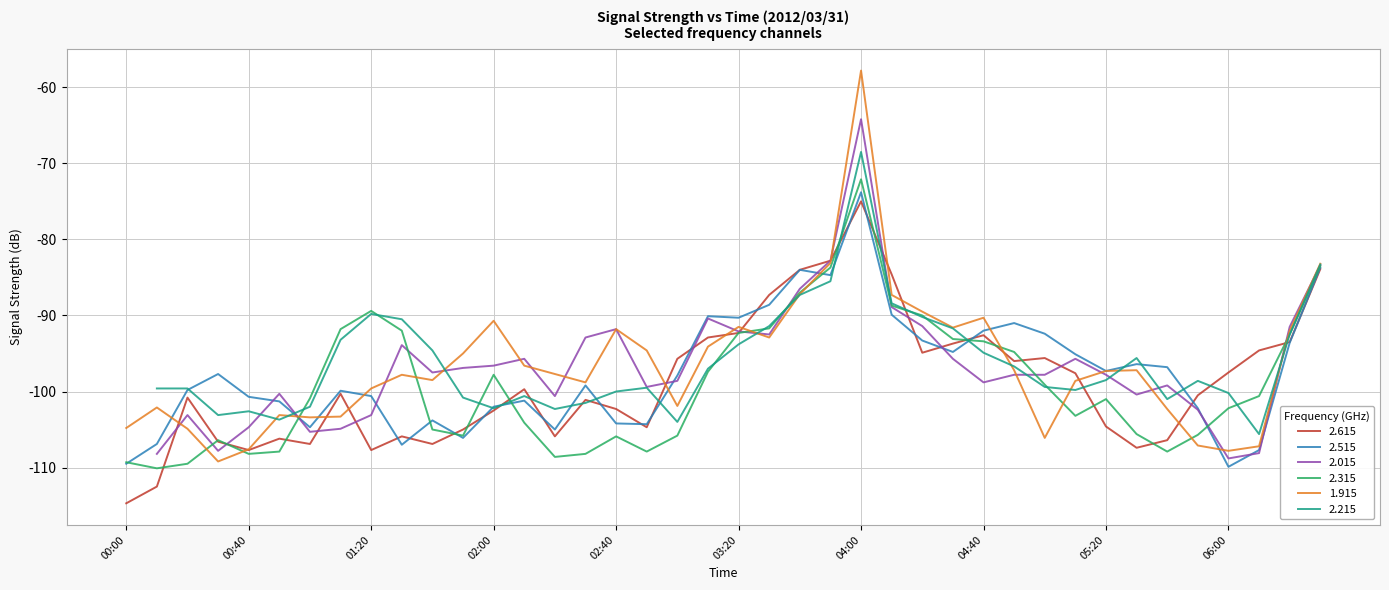

At which label does 2.515 first exceed -97?

2012/03/31 03:10